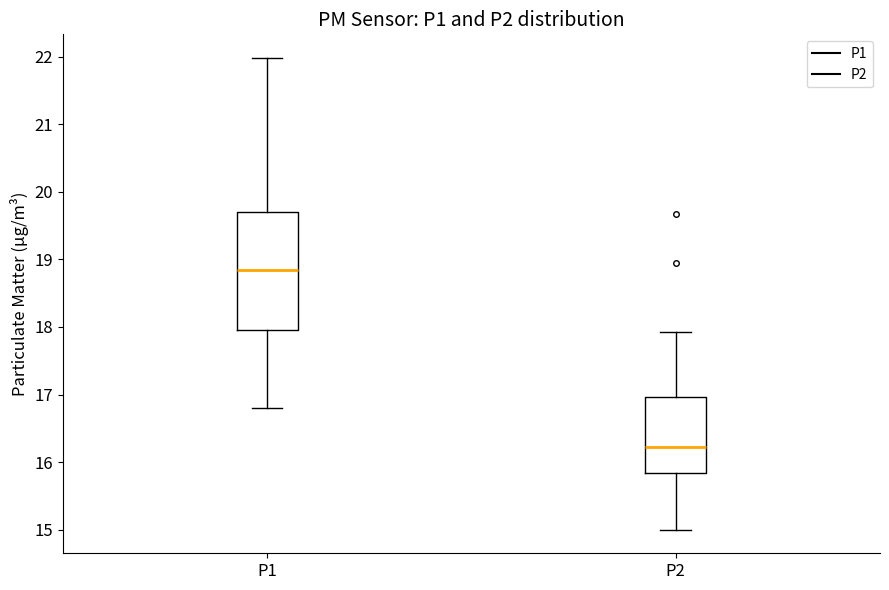

Comparing the boxes themselves (not the whiskers), which one is the tallest?

P1